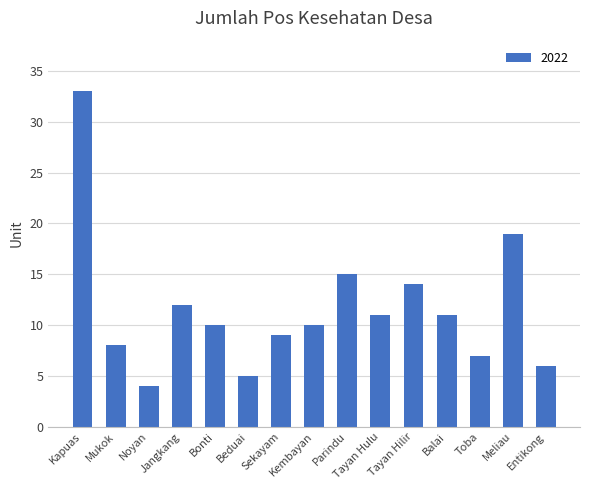

What is the smallest value displayed?

4